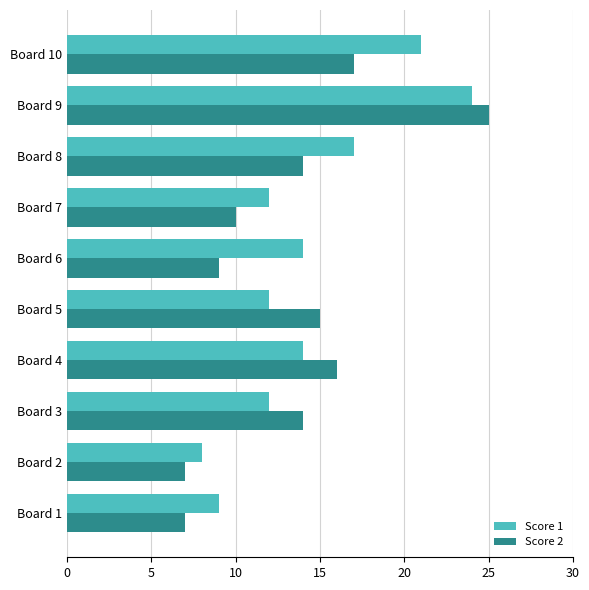

What is the difference between the maximum and minimum values in the Score 1 series?

16